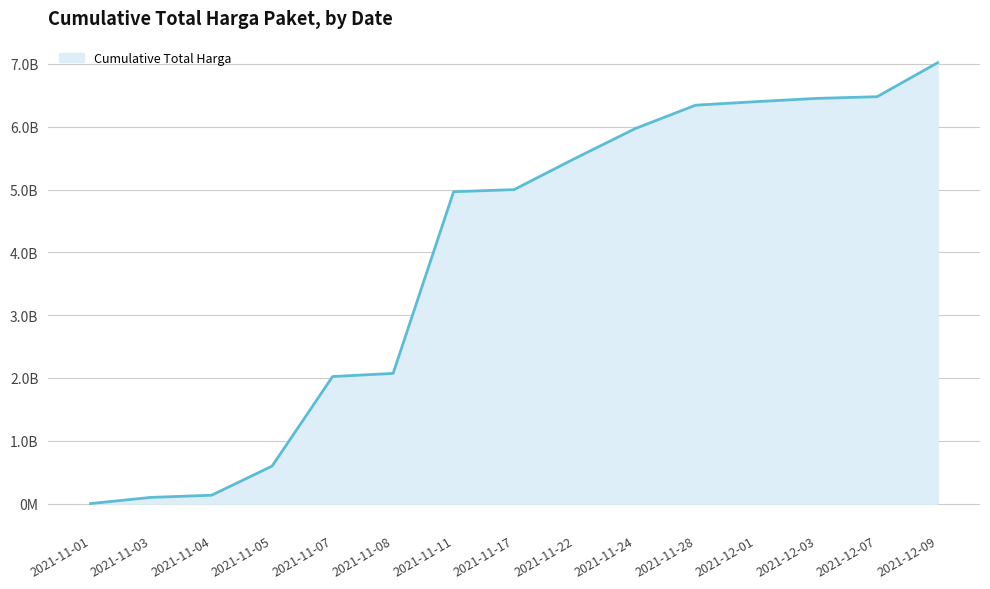

Is this an area chart (filled region under the line)?

Yes